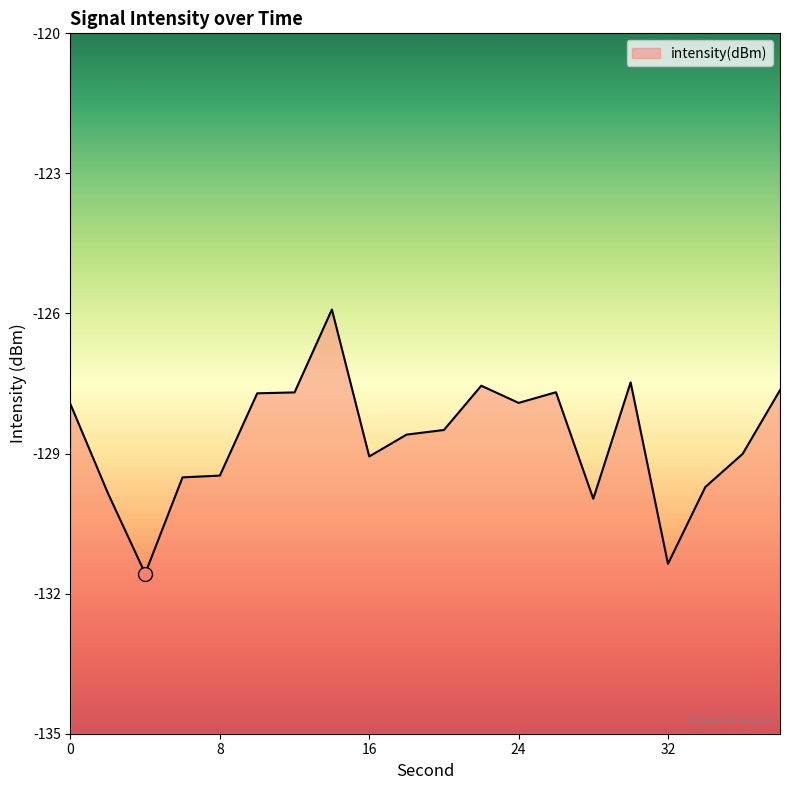

What is the maximum value shown in the chart?

-125.9